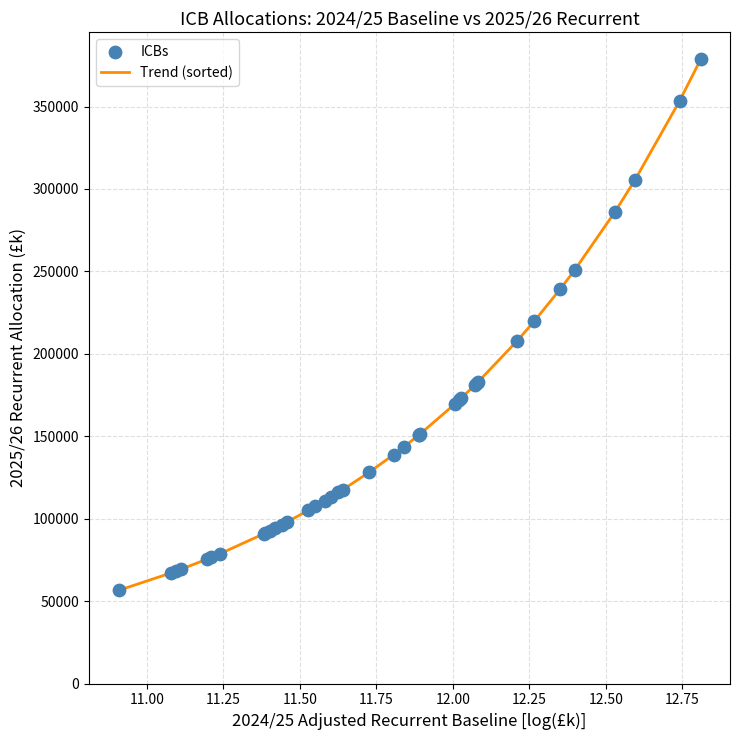

What is the minimum value shown in the chart?

56643.8